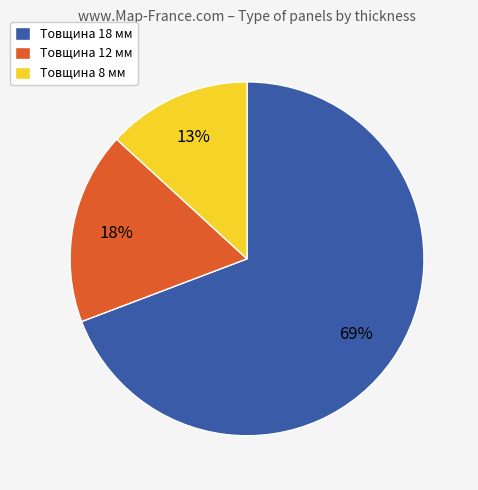

What percentage is the Товщина 12 мм slice, to the nearest percent?

18%